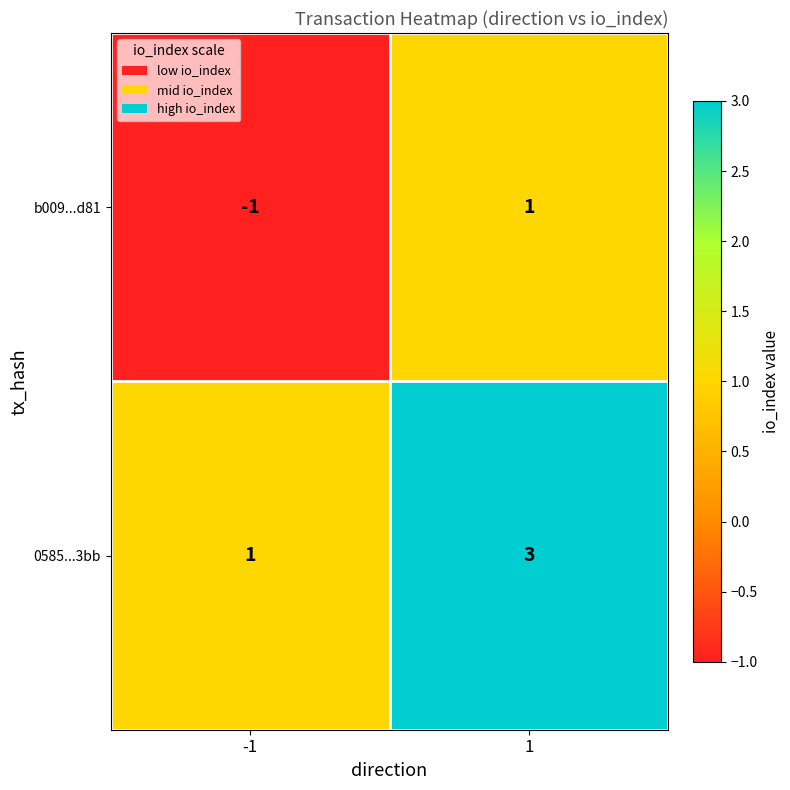

How many data points does each series have?

2